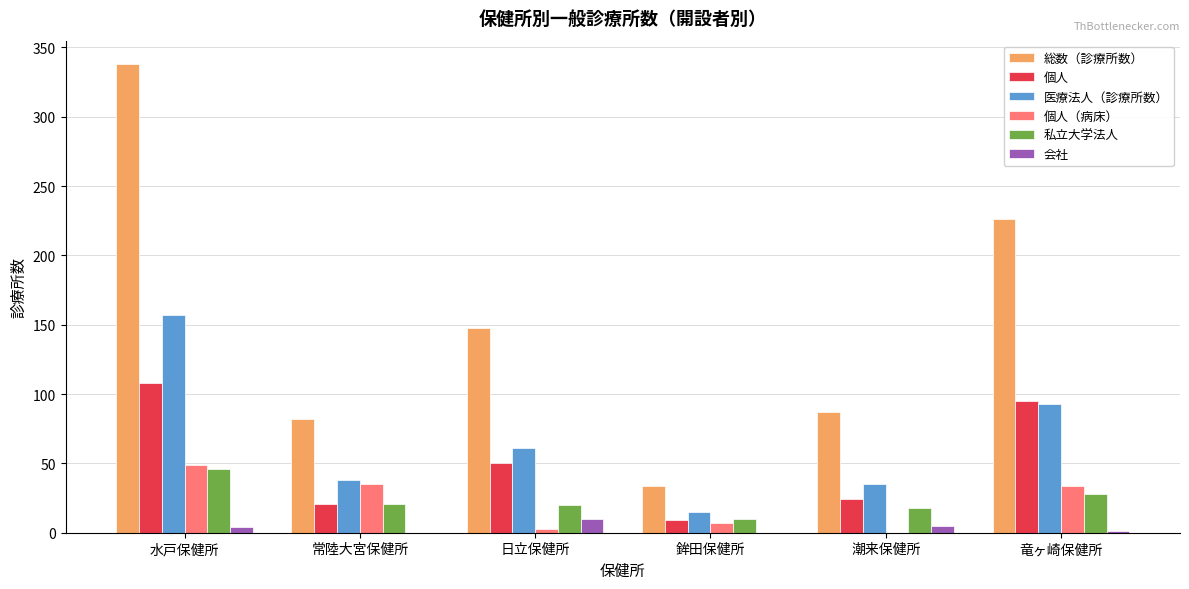

What is the maximum value for 個人（病床）?

49